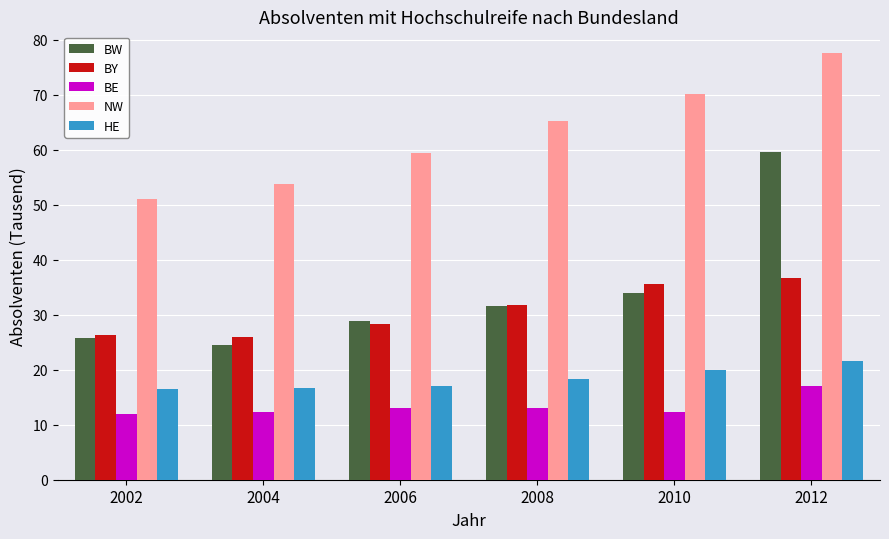

Between 2010 and 2012, which series saw the biggest shift?

BW